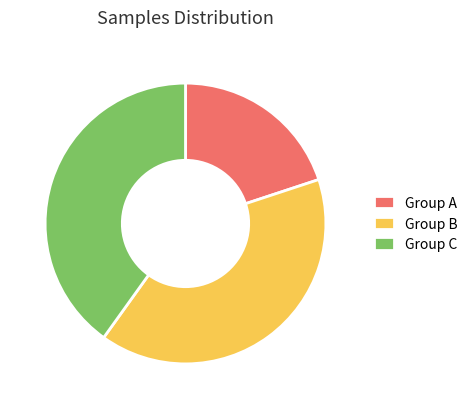

Which has a higher value, Group A or Group B?

Group B